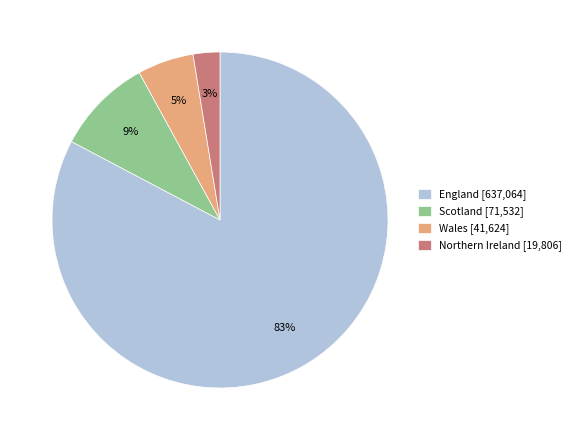

Is the sum of Scotland [71,532] and Northern Ireland [19,806] greater than half?

No